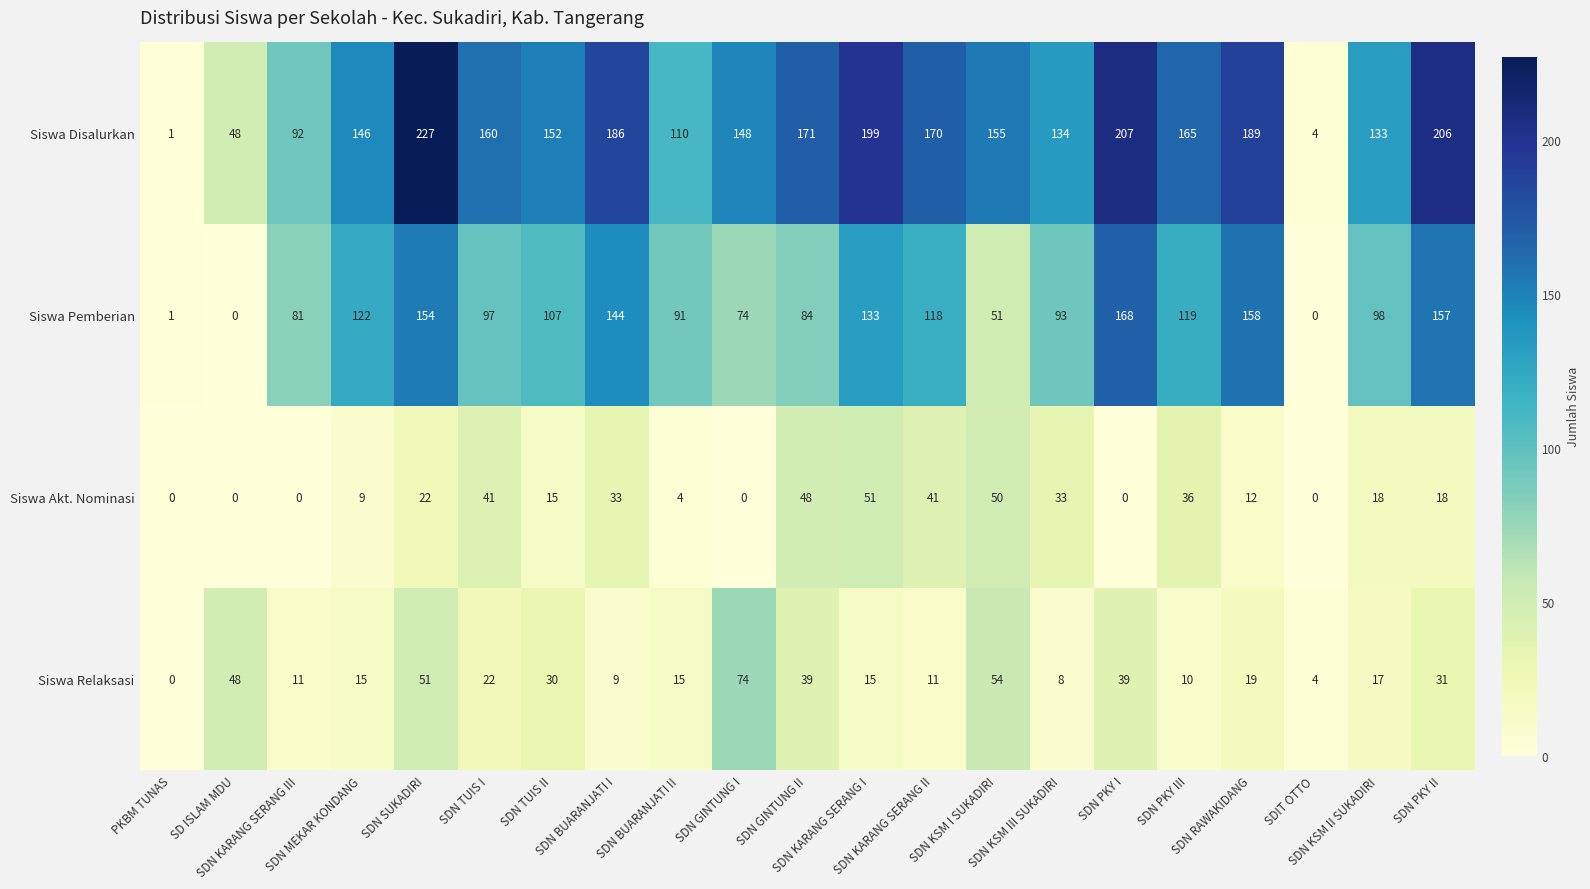

What is the maximum value shown in the chart?

227